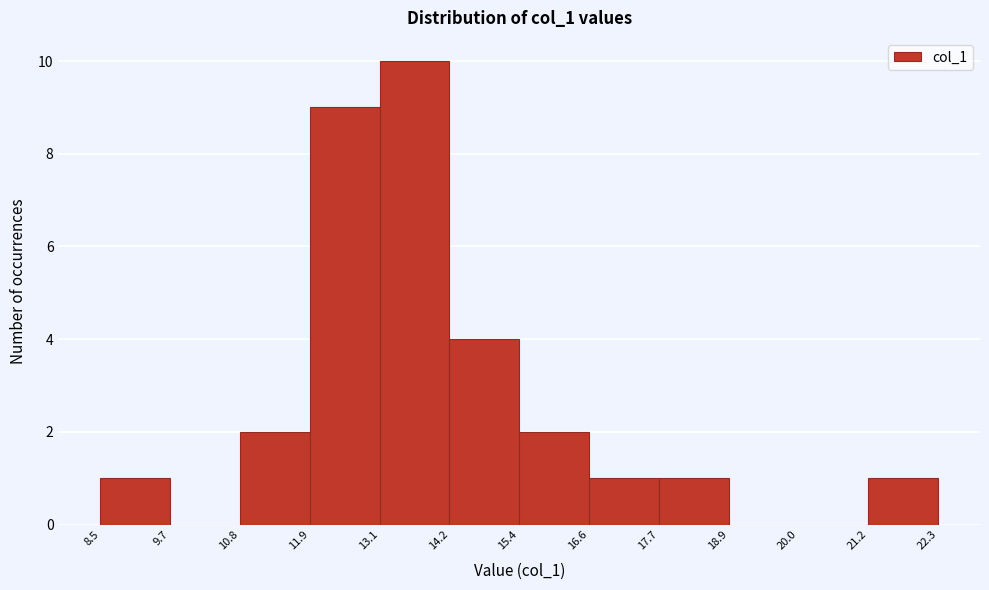

Reading left to right, transcribe this chart: for each bar, give the range it covers on the x-axis and its height. The values are not printed on the chart, so give them approximately, as read against the axis.

8.5 to 9.7: 1
9.7 to 10.8: 0
10.8 to 11.9: 2
11.9 to 13.1: 9
13.1 to 14.2: 10
14.2 to 15.4: 4
15.4 to 16.6: 2
16.6 to 17.7: 1
17.7 to 18.9: 1
18.9 to 20.0: 0
20.0 to 21.2: 0
21.2 to 22.3: 1